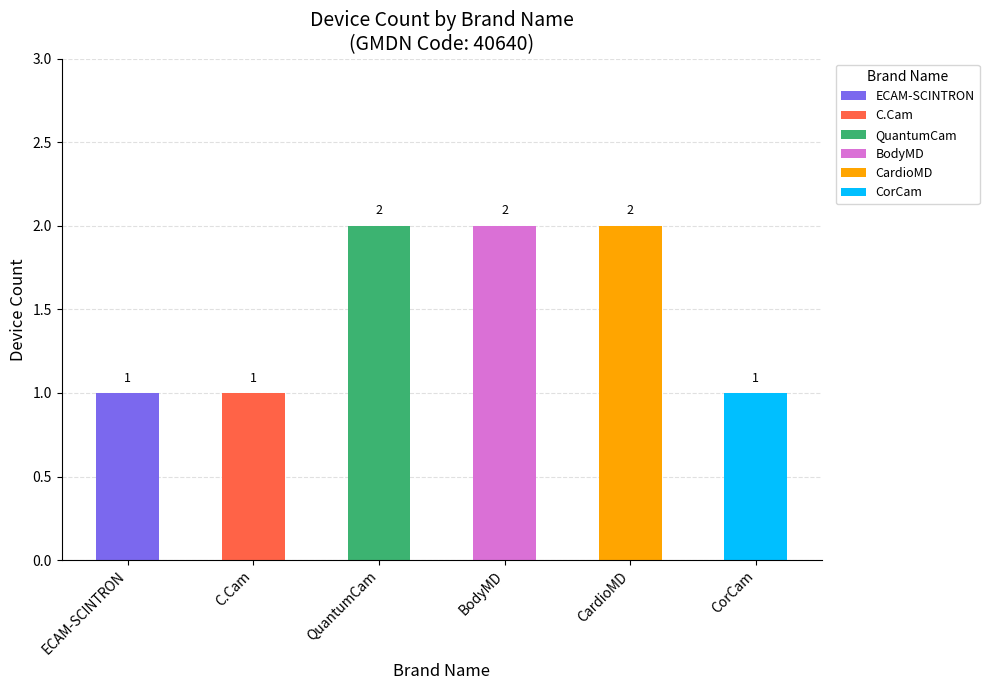

True or false: QuantumCam has a value of 1 at ECAM-SCINTRON.

False